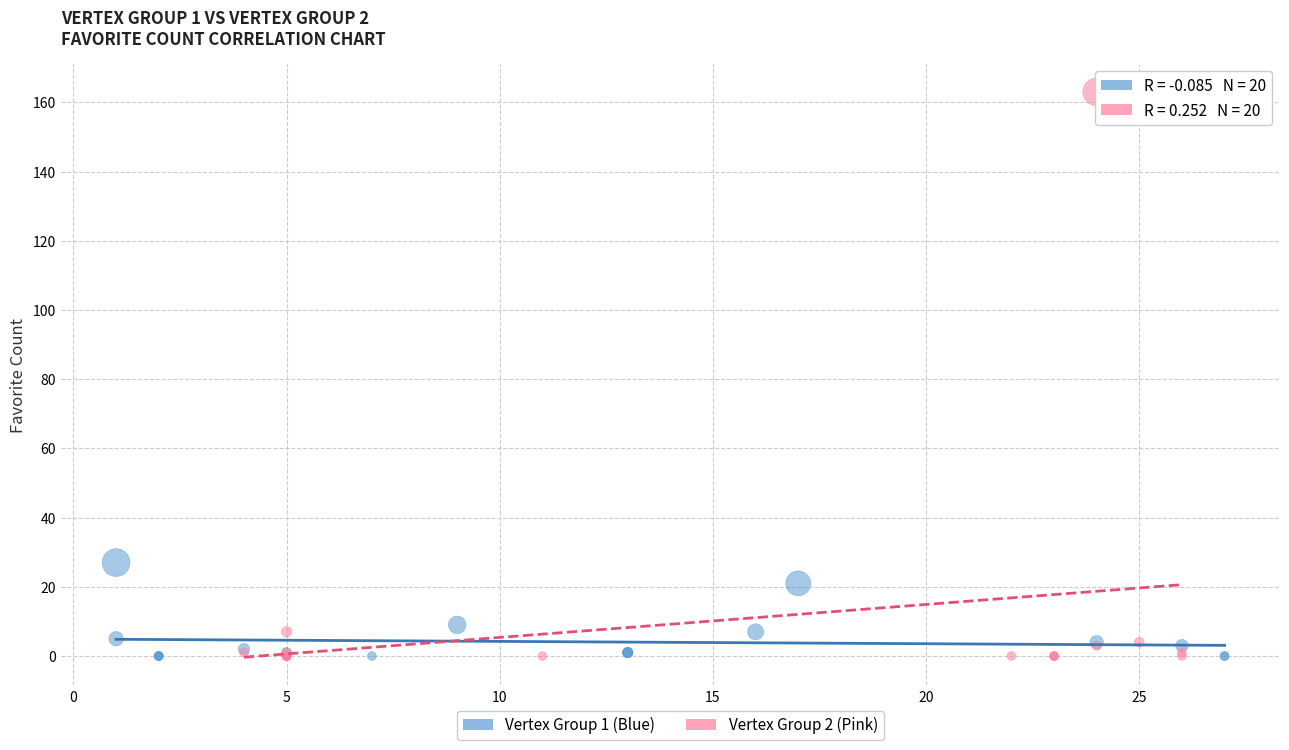

Which series contains the highest Y value?

Vertex Group 2 (Pink)